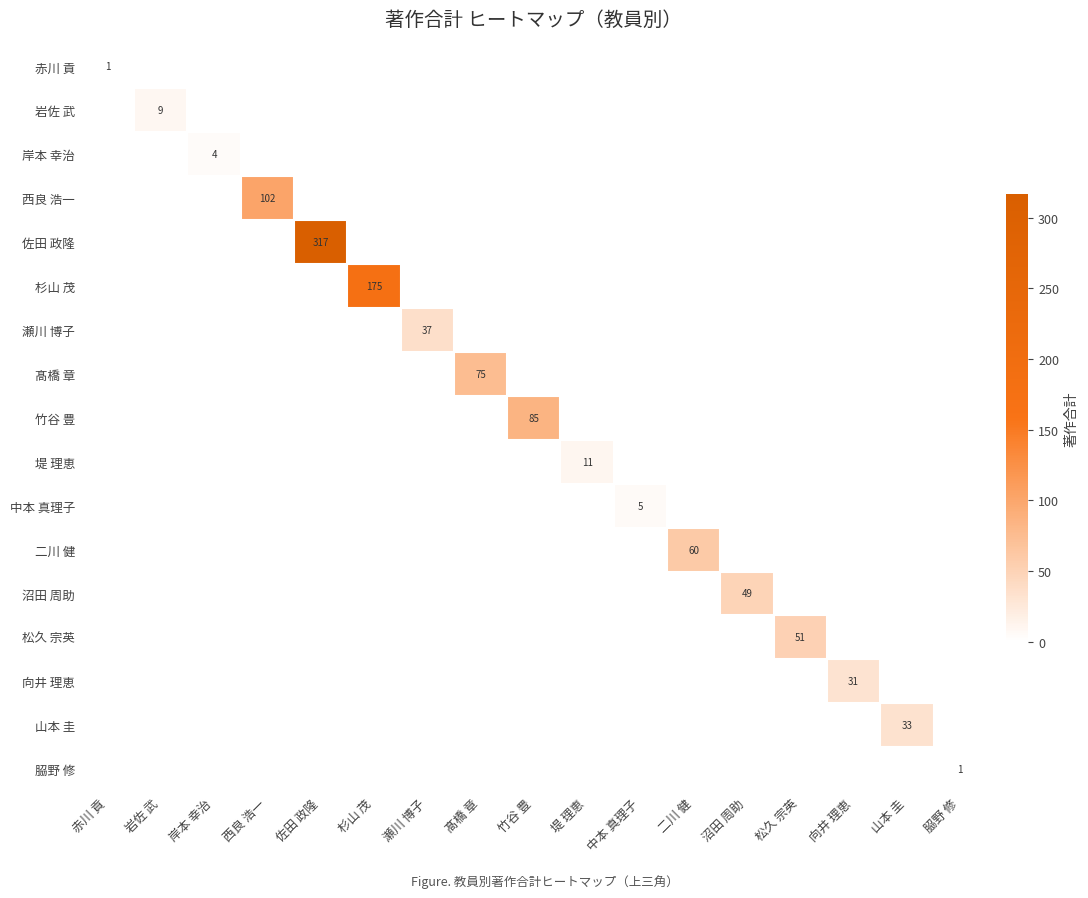

What is the maximum value for 堤 理恵?

11